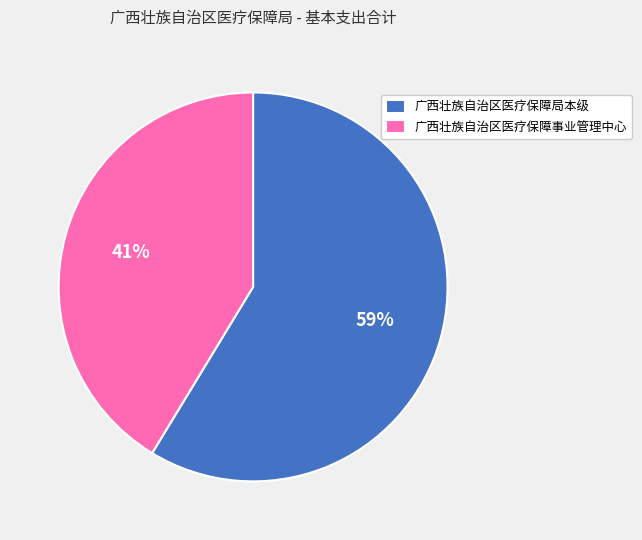

Combined, do 广西壮族自治区医疗保障事业管理中心 and 广西壮族自治区医疗保障局本级 account for over 50%?

Yes